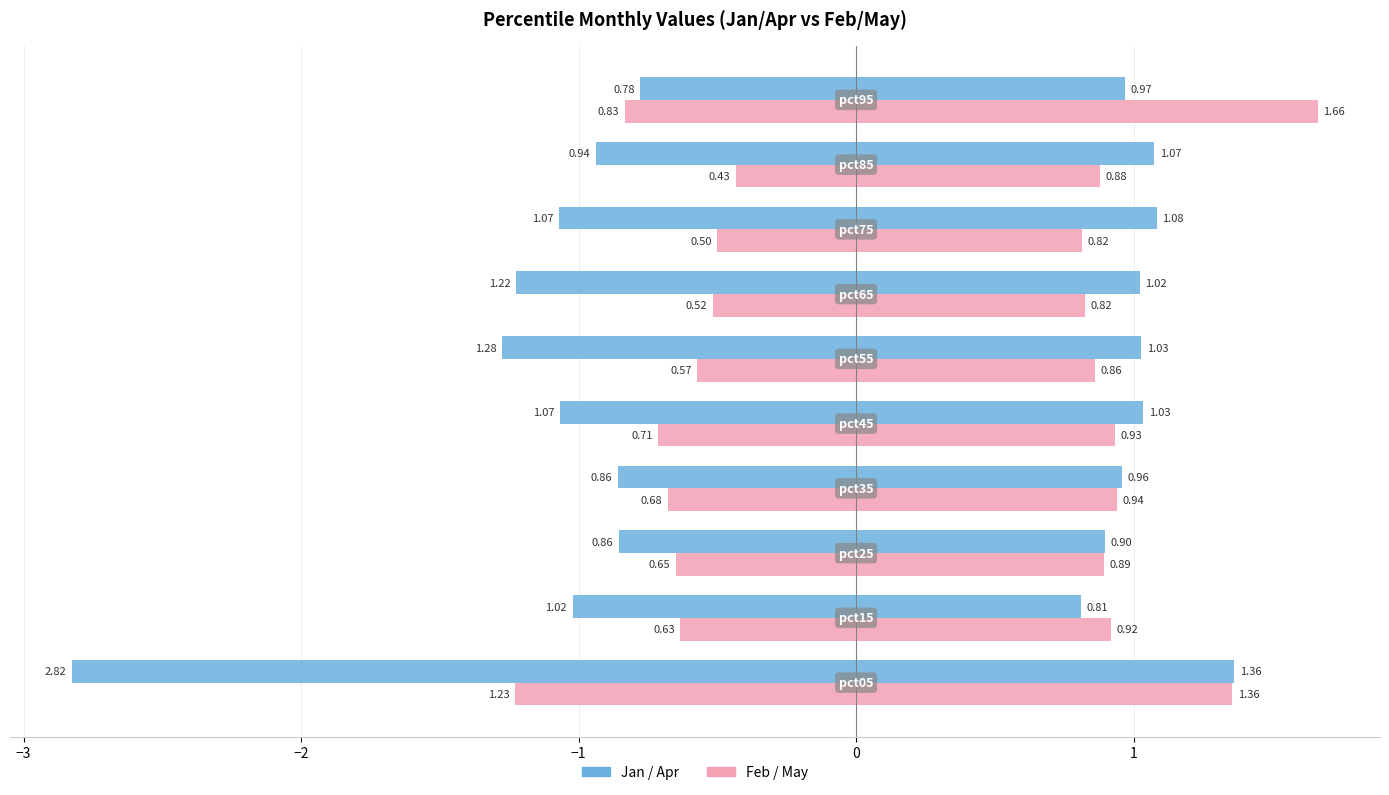

Count the number of categories in the chart.

10